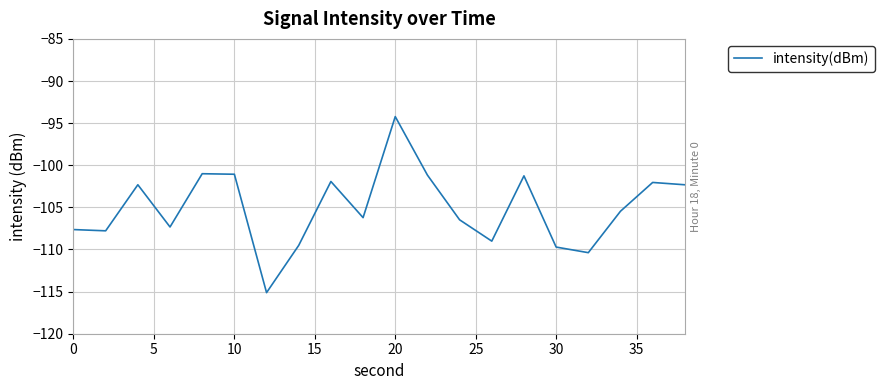

What is the smallest value displayed?

-115.1